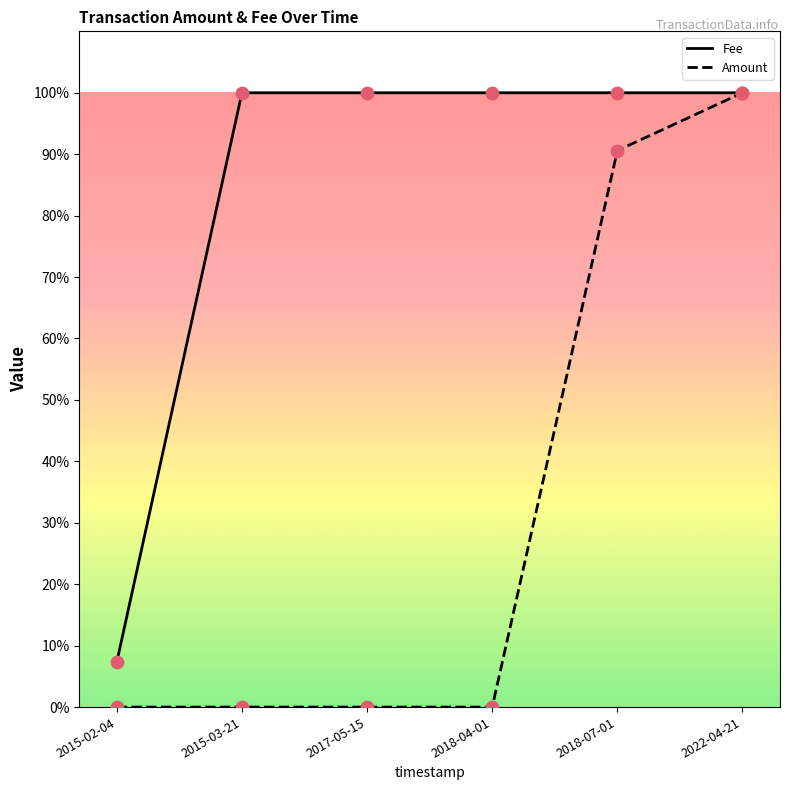

What are all the series names shown in the legend?

Fee, Amount